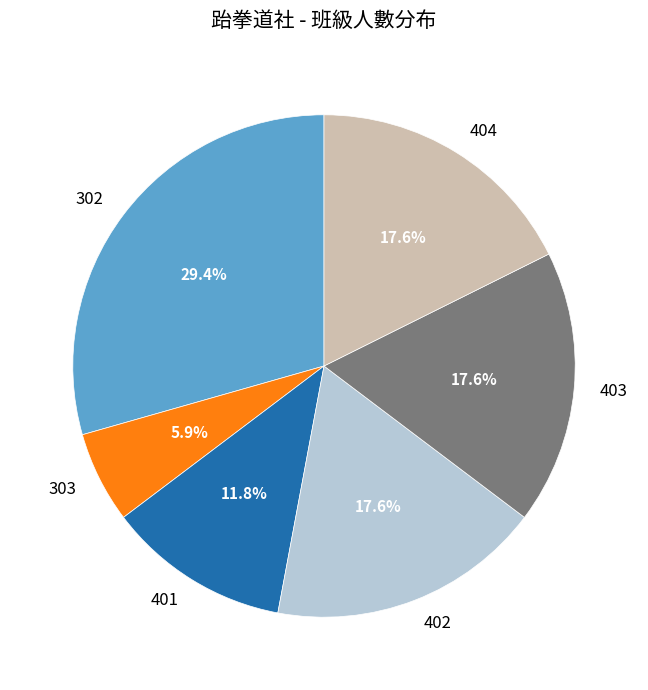

Which slice is the smallest?

303